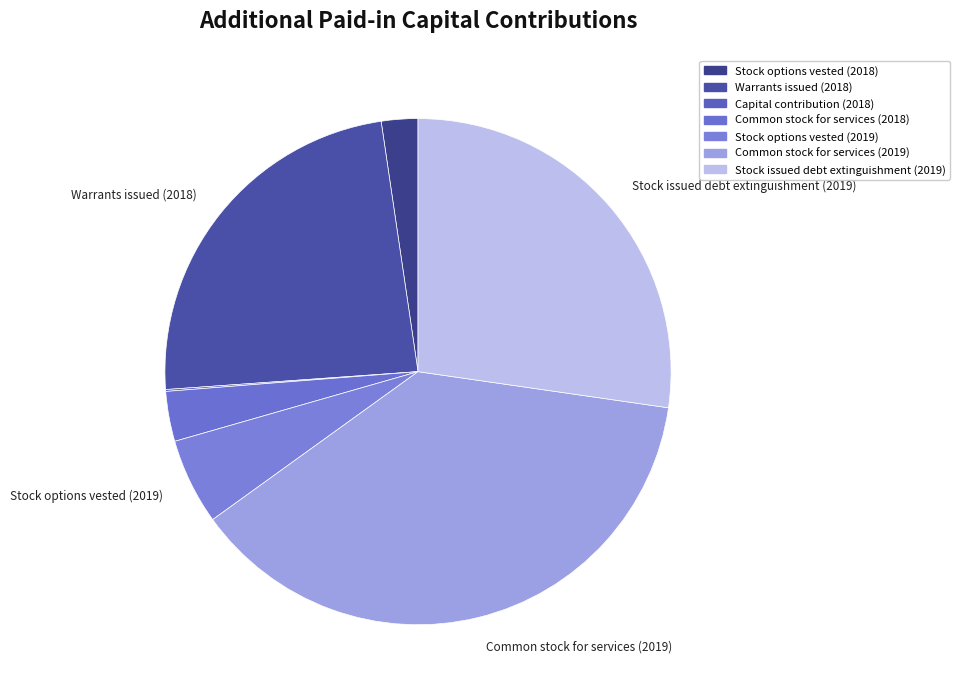

What is the change in value from Warrants issued (2018) to Capital contribution (2018)?

-130115